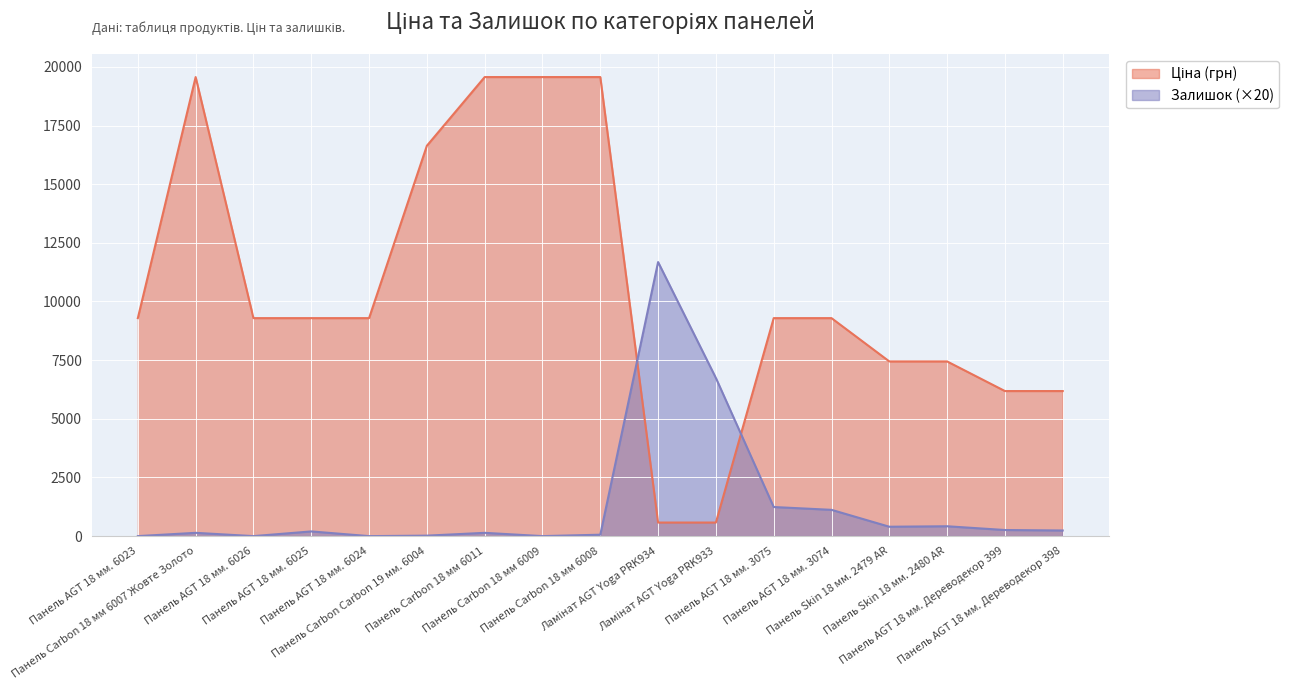

How many lines are shown in the chart?

2